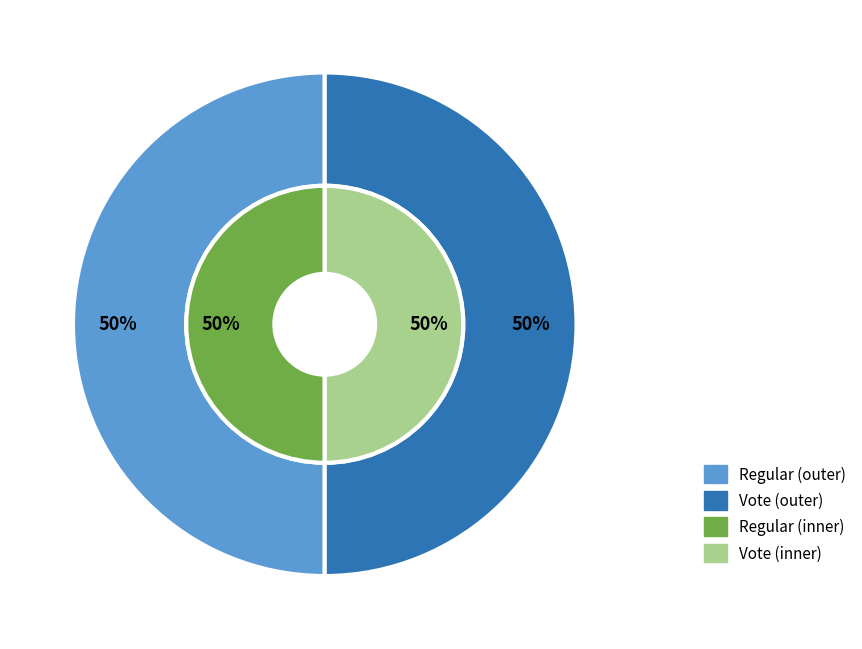

Does Regular account for over 50% of the chart?

No